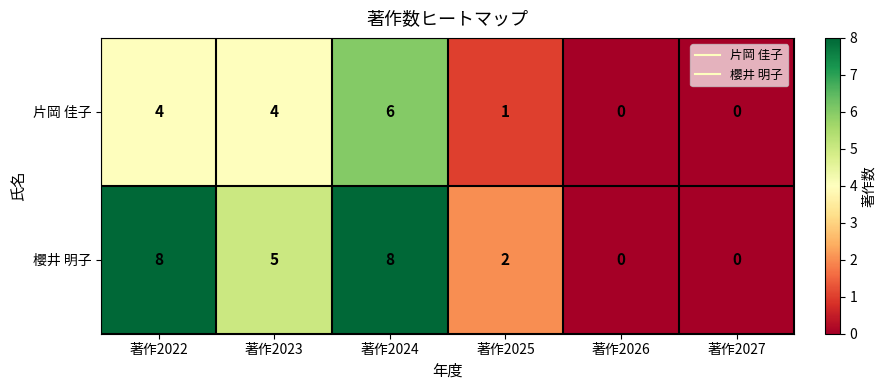

Reading left to right, list all the values displayed in this chart.

片岡 佳子: 著作2022=4	著作2023=4	著作2024=6	著作2025=1	著作2026=0	著作2027=0
櫻井 明子: 著作2022=8	著作2023=5	著作2024=8	著作2025=2	著作2026=0	著作2027=0